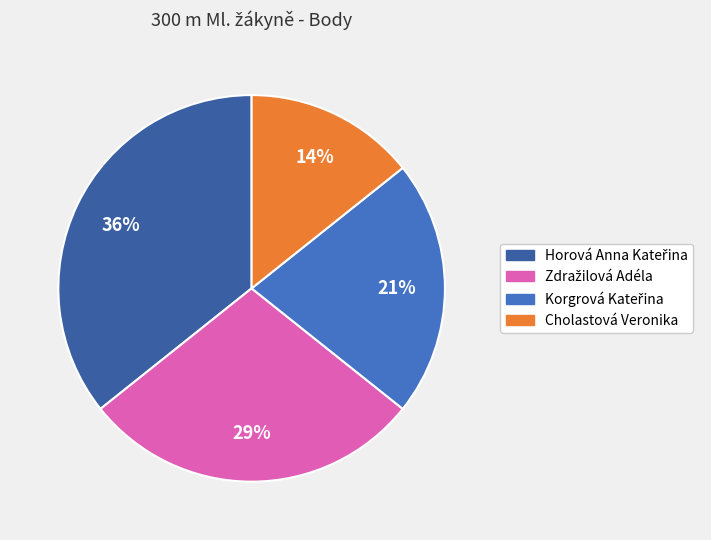

To the nearest percent, what percentage of the pie is Zdražilová Adéla?

29%